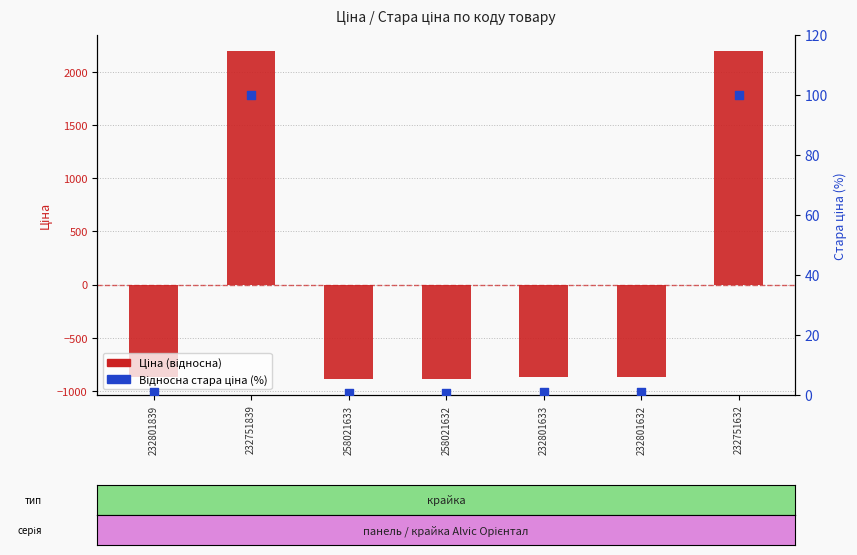

What are all the series names shown in the legend?

Ціна (відносна), Відносна стара ціна (%)